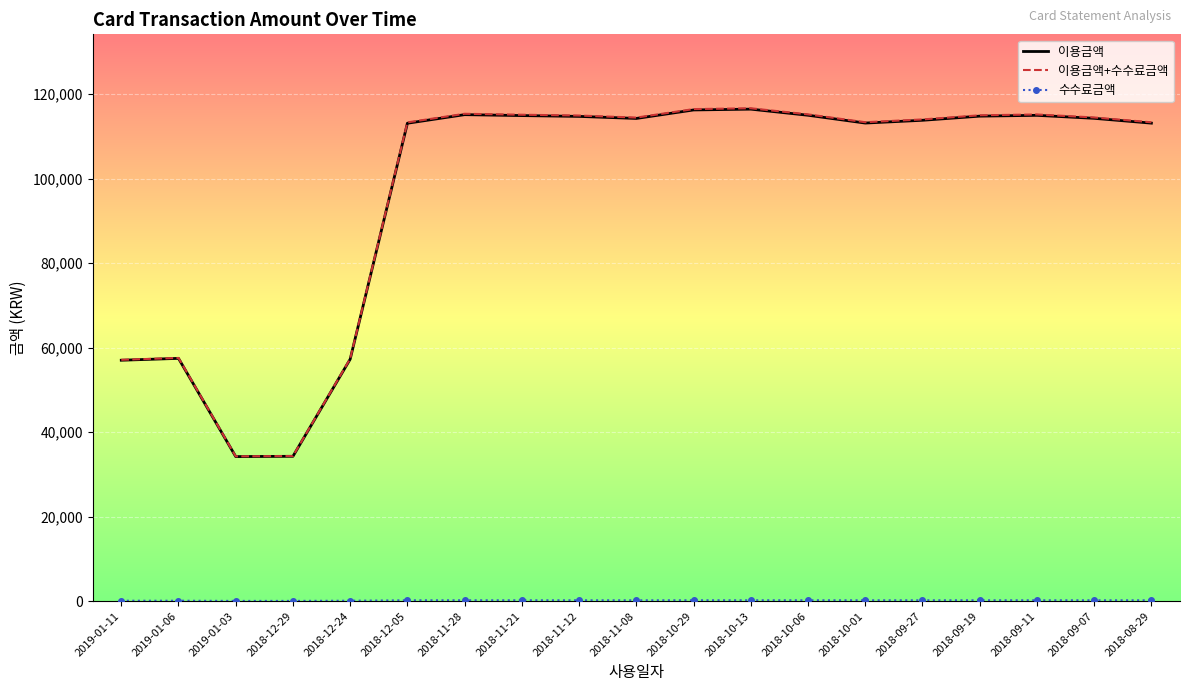

What is the greatest value displayed?

116690